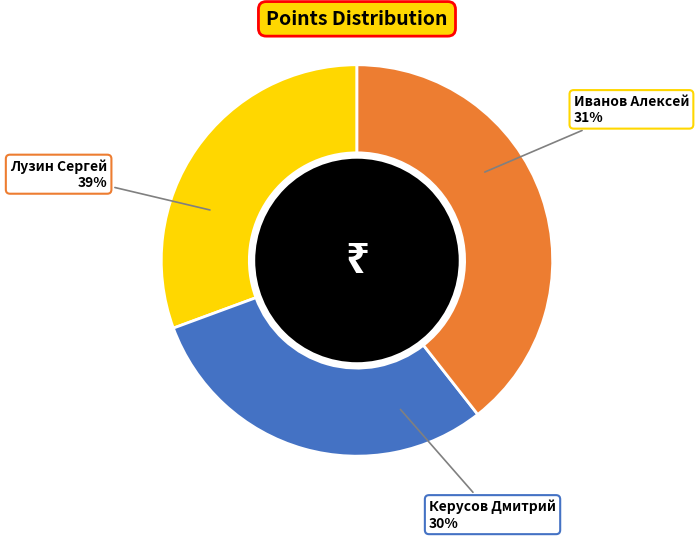

Rank the categories by value from highest to lowest.

Лузин Сергей, Иванов Алексей, Керусов Дмитрий